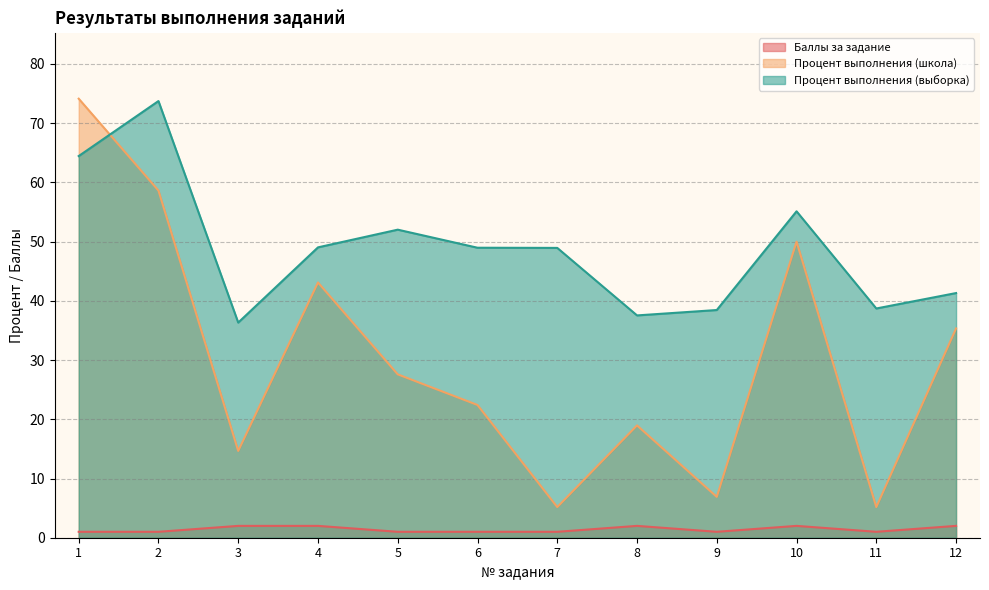

Which series has the largest range (max minus min)?

Процент выполнения (школа)